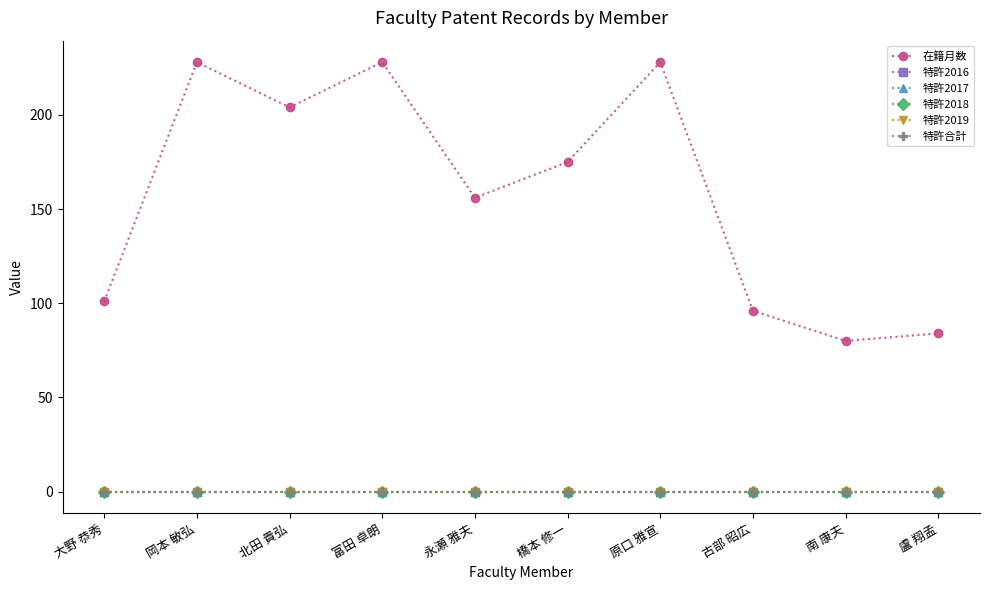

At 北田 貴弘, list the series in order from smallest to largest.

特許2016, 特許2017, 特許2018, 特許2019, 特許合計, 在籍月数